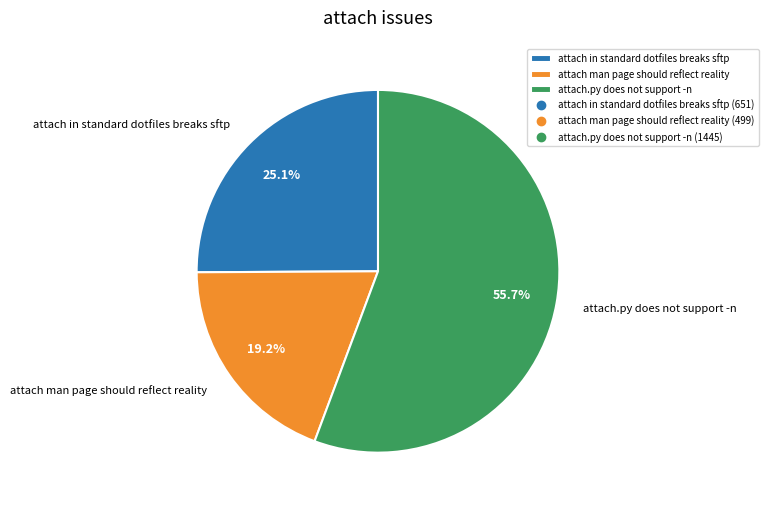

What is the majority slice?

attach.py does not support -n